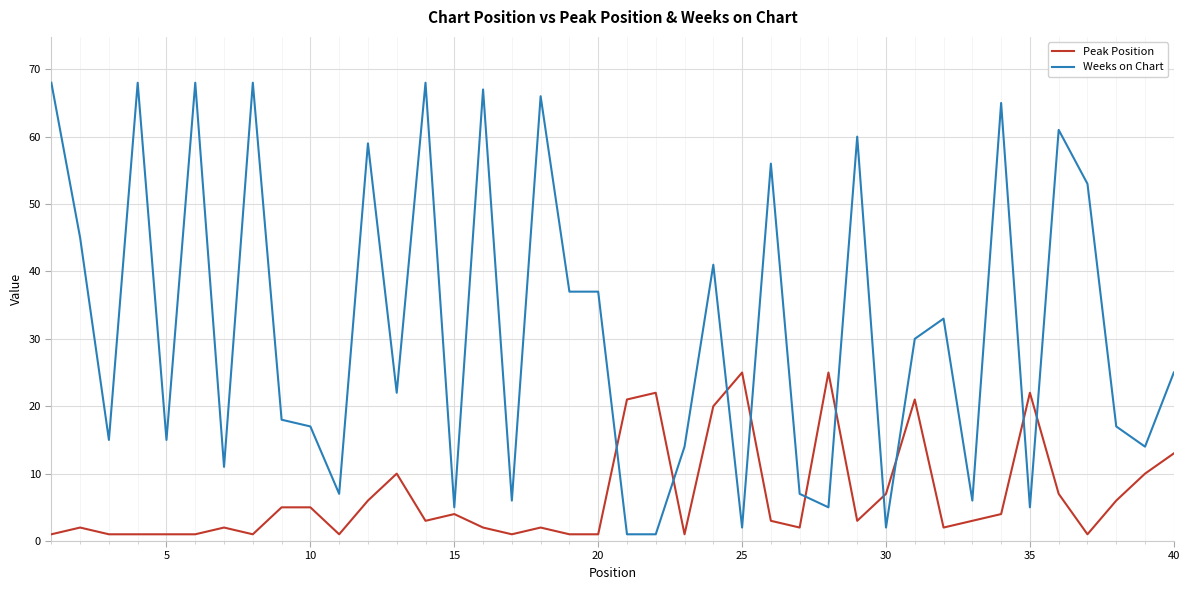

At how many categories does at least one series exceed 16?

29